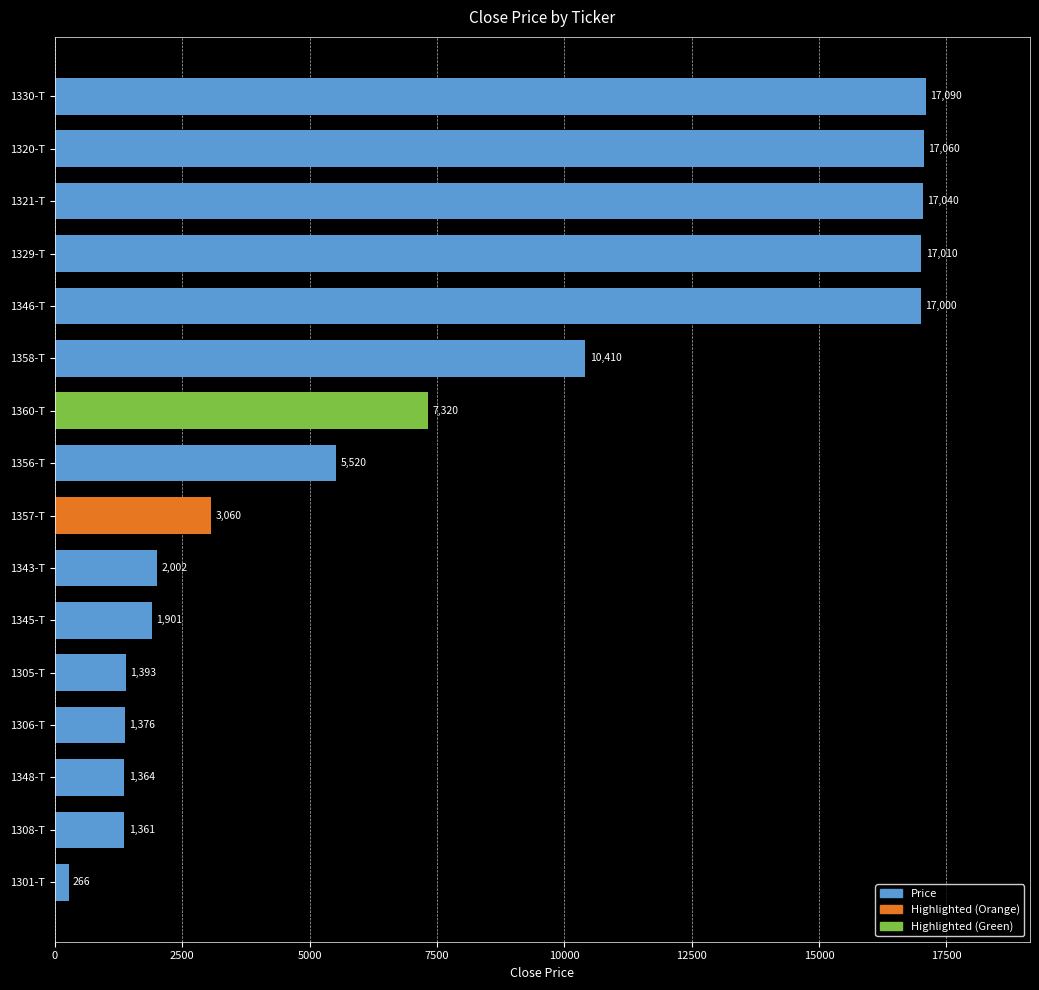

What is the minimum value shown in the chart?

266